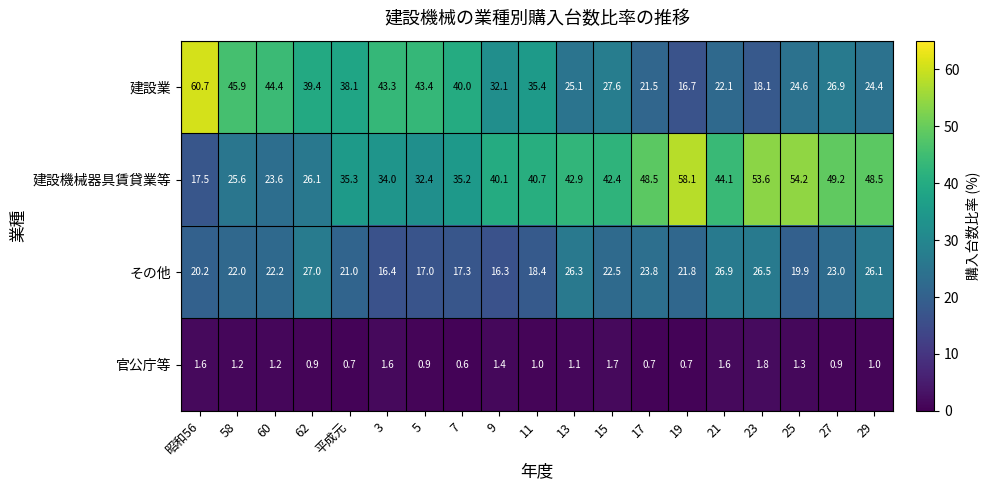

At how many categories does at least one series exceed 32?

19